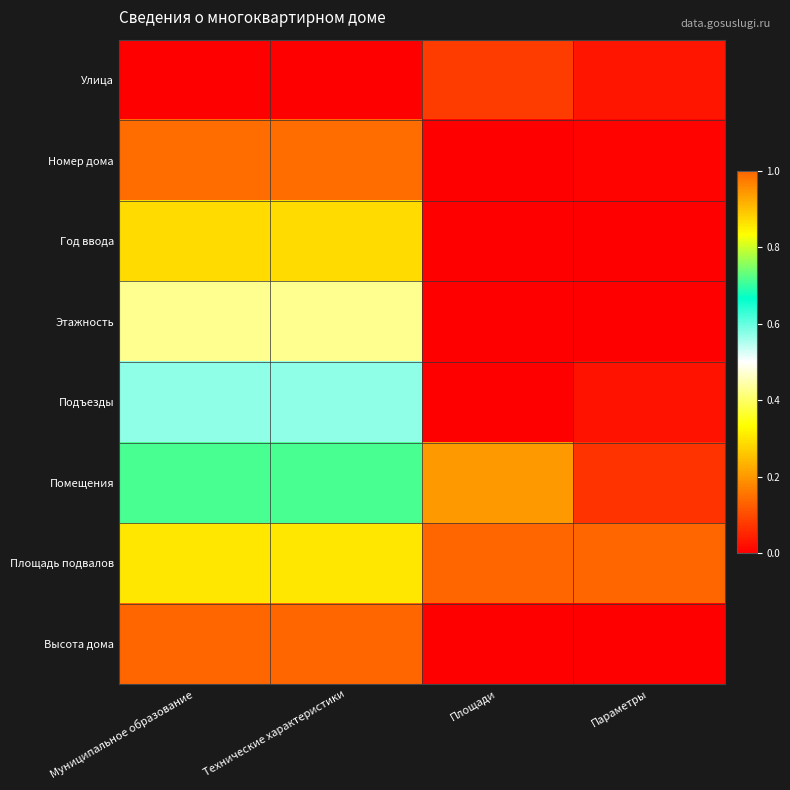

Count the number of categories in the chart.

4